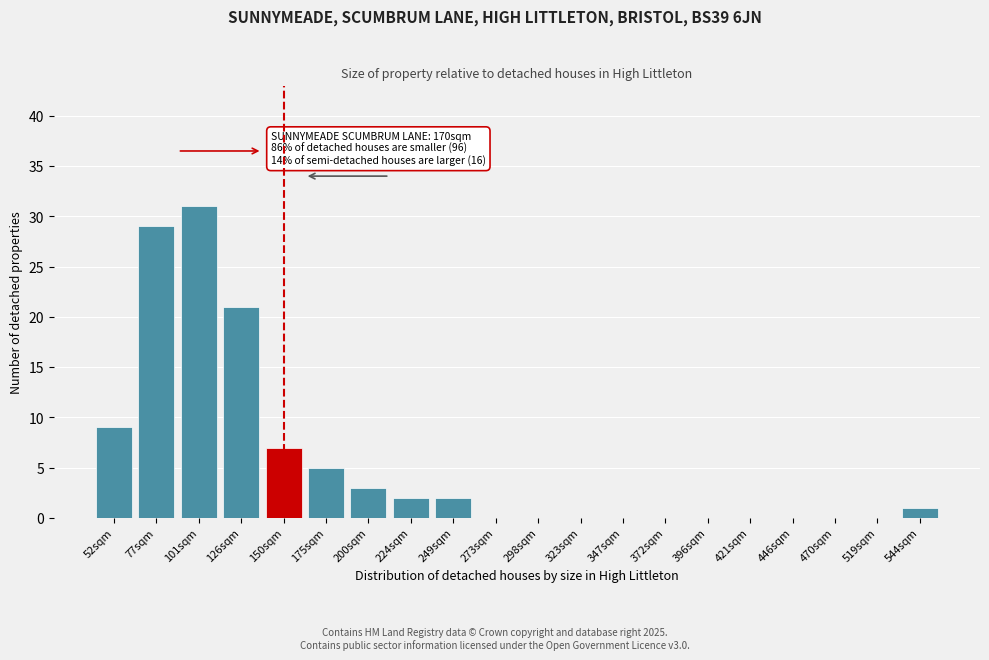

Reading right to left, transcribe all the data shown in this chart.

544sqm=1	519sqm=0	470sqm=0	446sqm=0	421sqm=0	396sqm=0	372sqm=0	347sqm=0	323sqm=0	298sqm=0	273sqm=0	249sqm=2	224sqm=2	200sqm=3	175sqm=5	150sqm=7	126sqm=21	101sqm=31	77sqm=29	52sqm=9